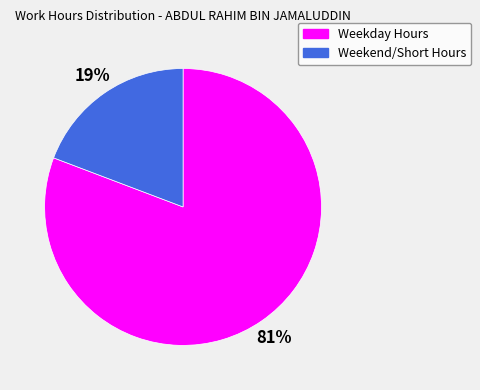

Is there a majority slice in this chart?

Yes